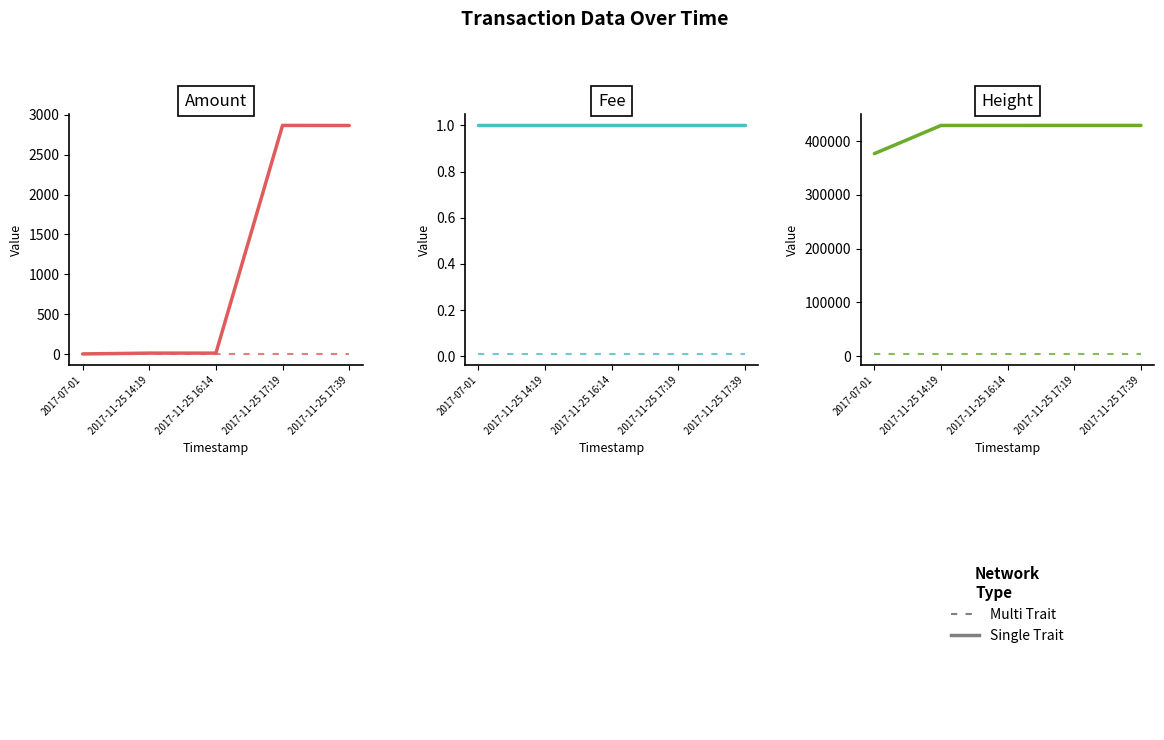

What is the label of the 4th point from the left?

2017-11-25 17:19